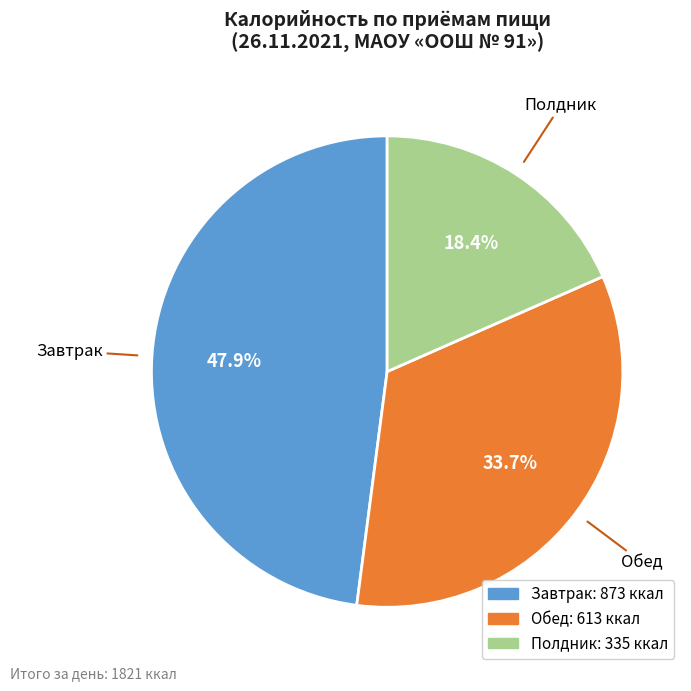

What portion of the pie excludes Завтрак?

52.1%